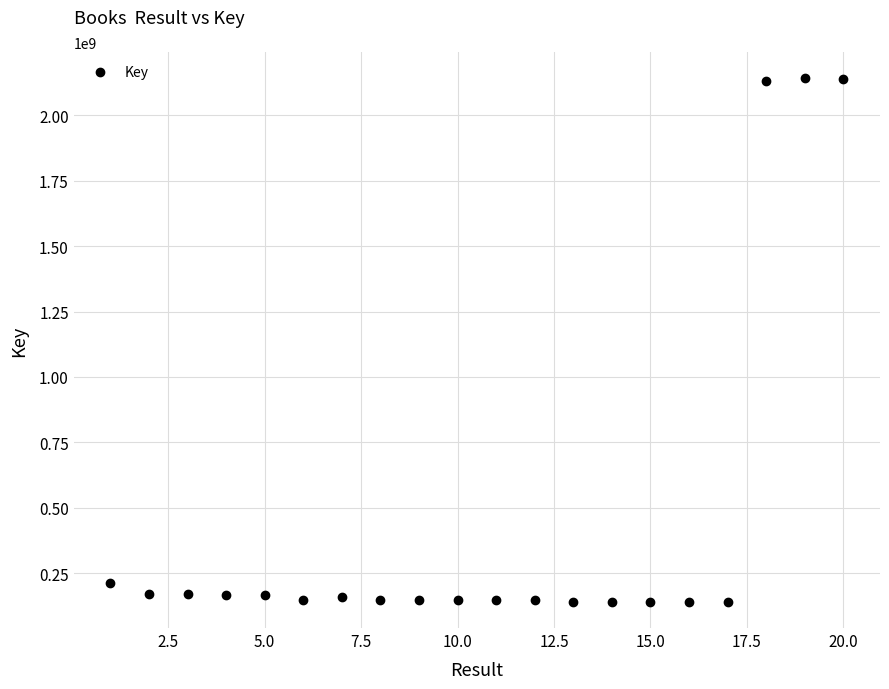

What Y value in the scatter plot is closest to 1141193876?

212397167